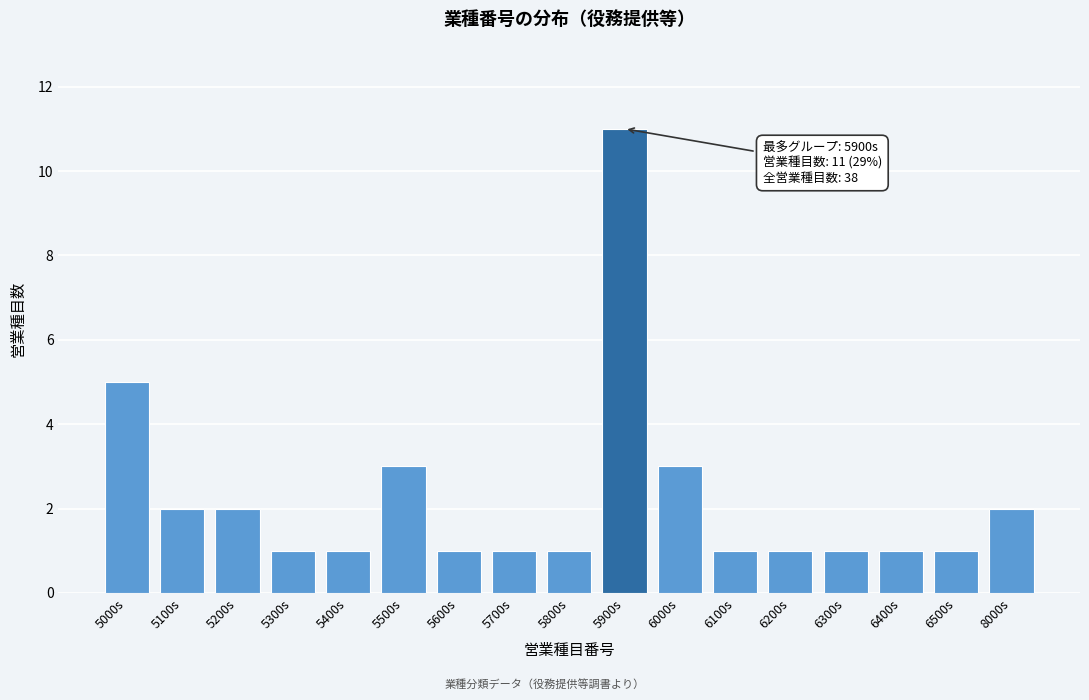

Reading left to right, extract all data points from this chart.

5000s=5	5100s=2	5200s=2	5300s=1	5400s=1	5500s=3	5600s=1	5700s=1	5800s=1	5900s=11	6000s=3	6100s=1	6200s=1	6300s=1	6400s=1	6500s=1	8000s=2